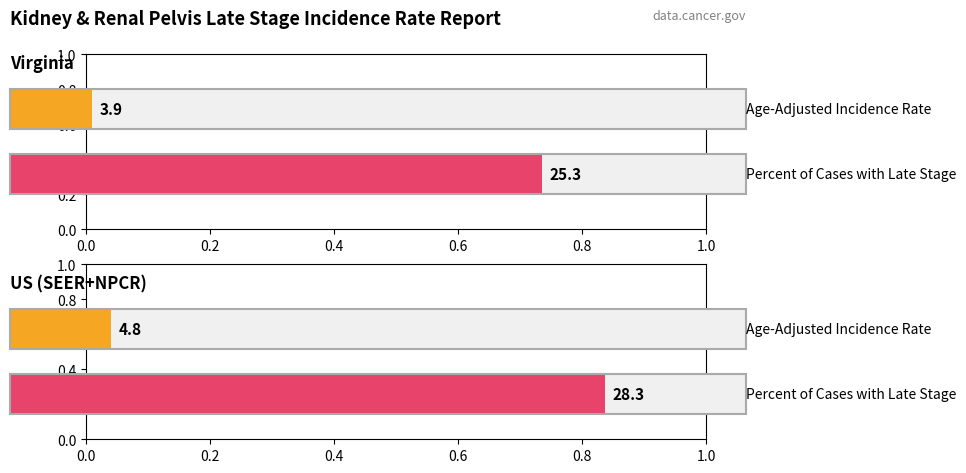

What are all the series names shown in the legend?

Age-Adjusted Incidence Rate, Percent of Cases with Late Stage